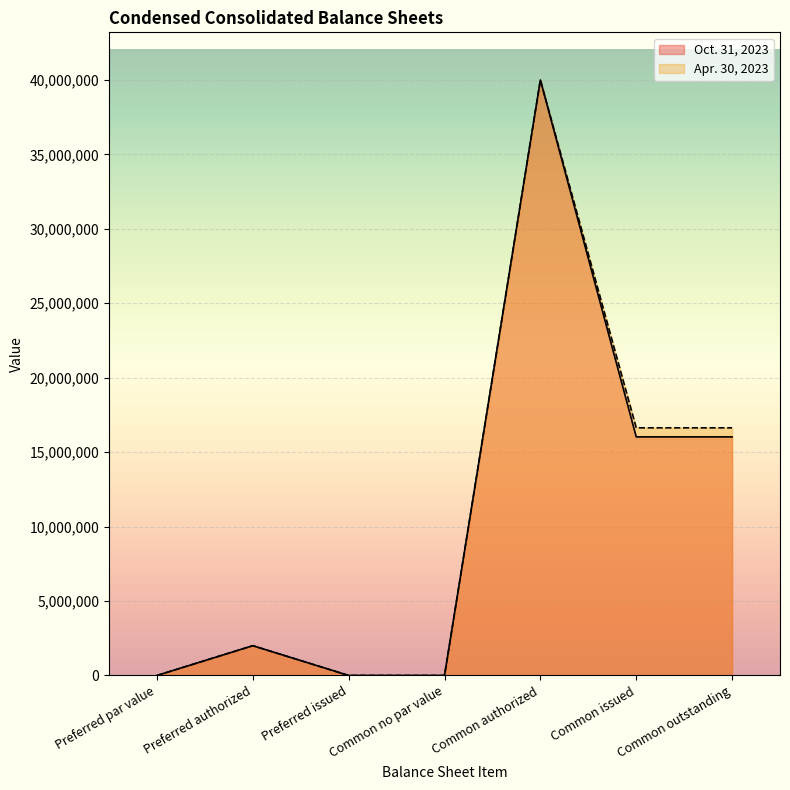

At which category does Apr. 30, 2023 reach its first local peak?

Preferred authorized